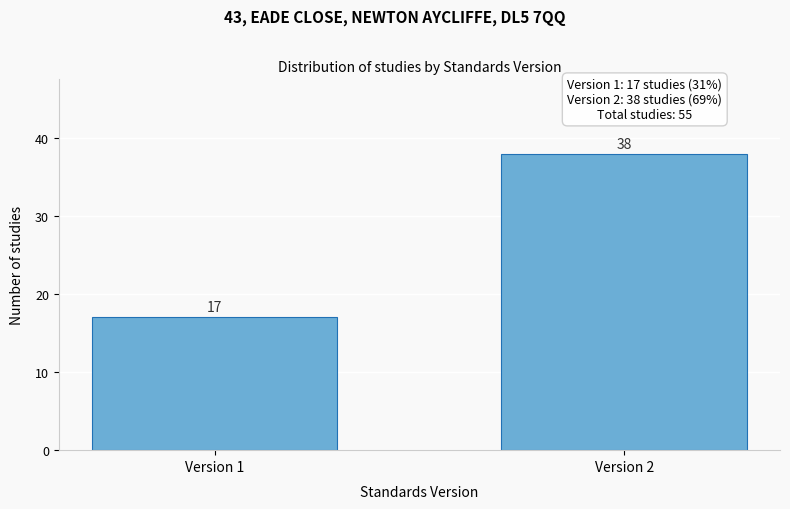

Reading right to left, what are all the values shown in this chart?

Version 2=38	Version 1=17